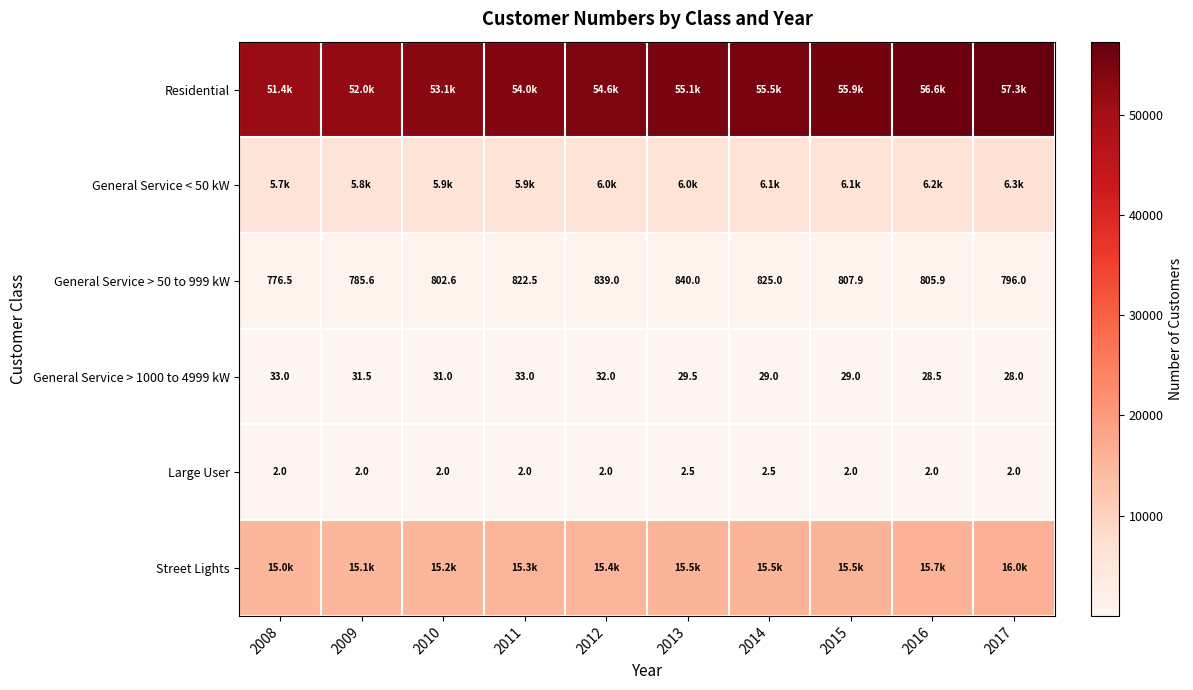

What is the average value of the Residential series?

54531.3